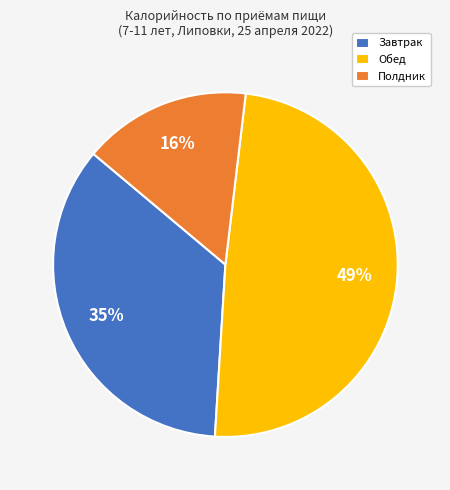

Between Обед and Полдник, which is larger?

Обед